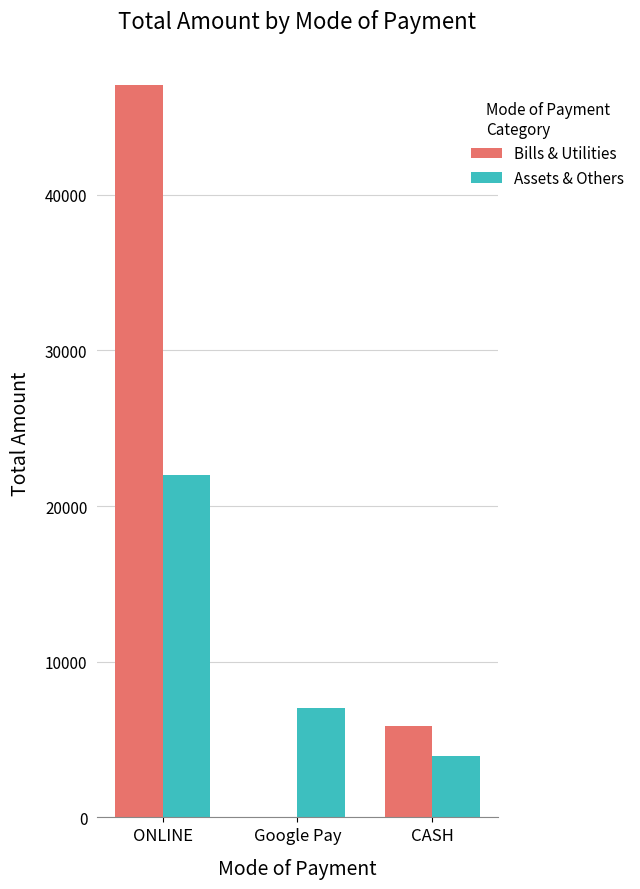

How many series are shown in this chart?

2